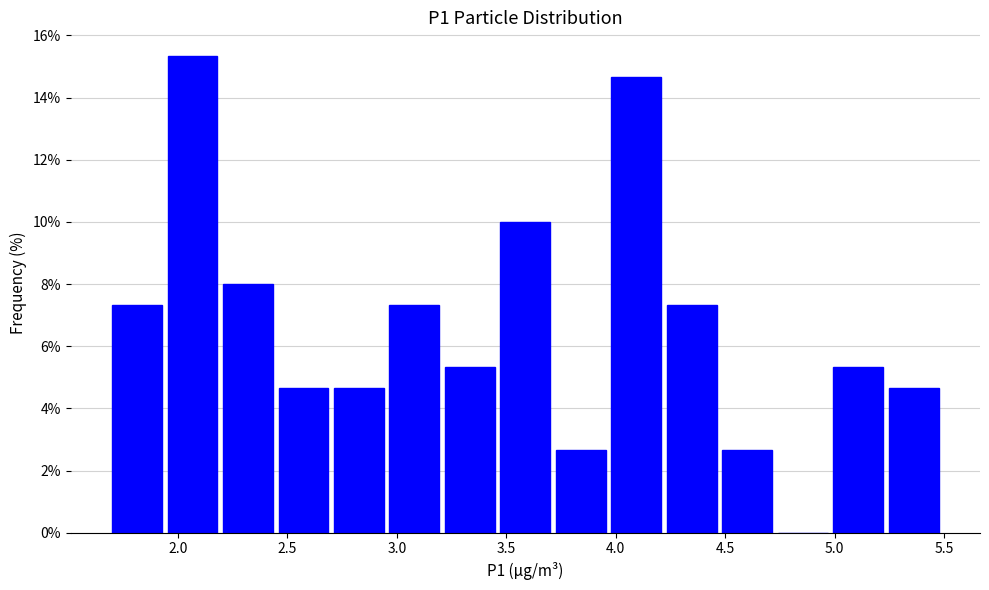

What is the height of the bar covering 4.25 to 4.50 on the x-axis? Neither the bar edges nor the heights are printed on the chart, so give them approximately, as read against the axes.

7.4